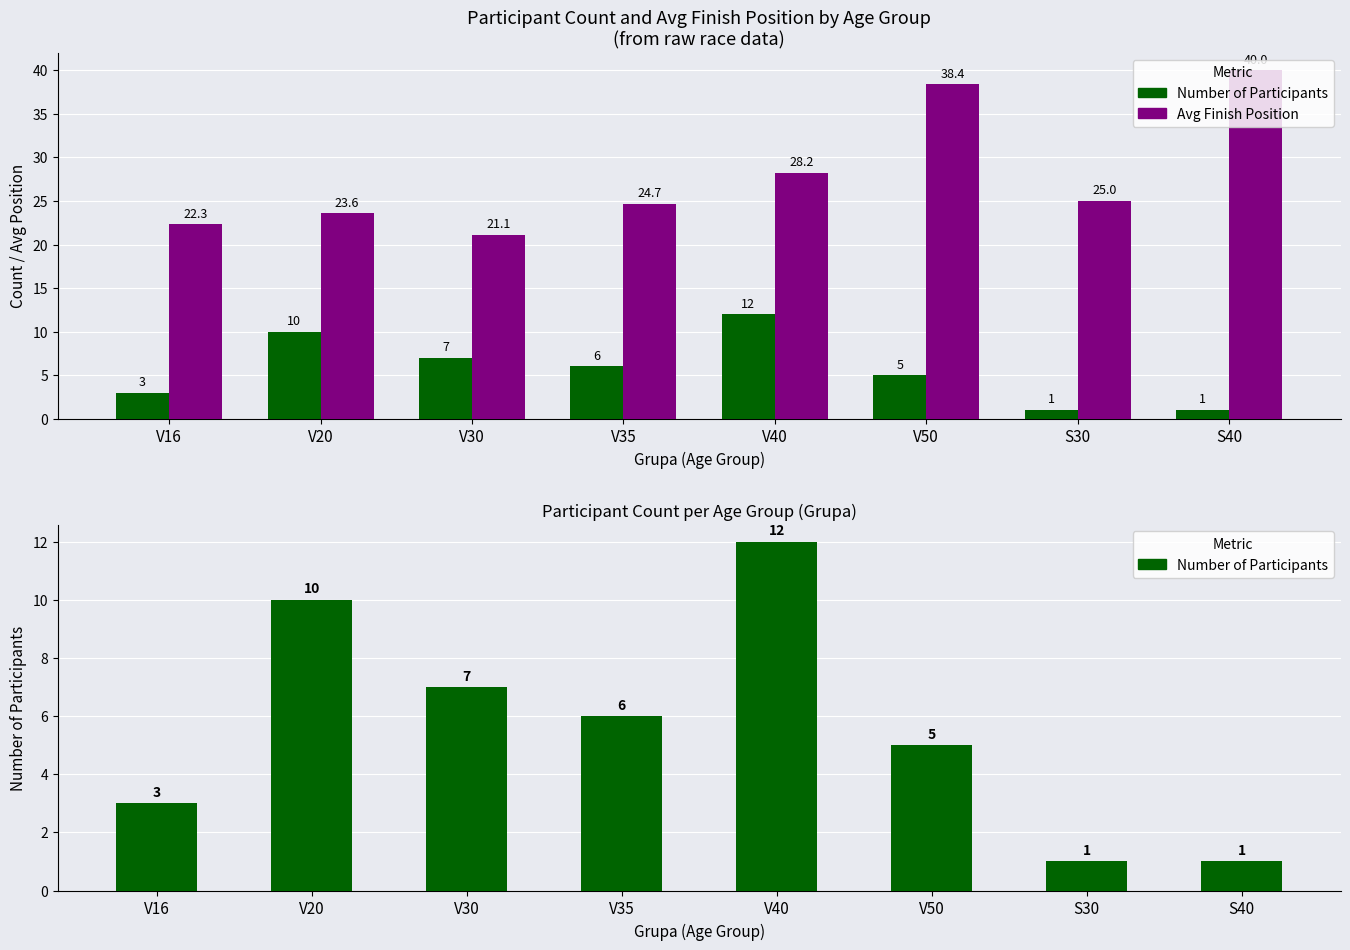

What is the sum of the Avg Finish Position values at S40 and V40?

68.2